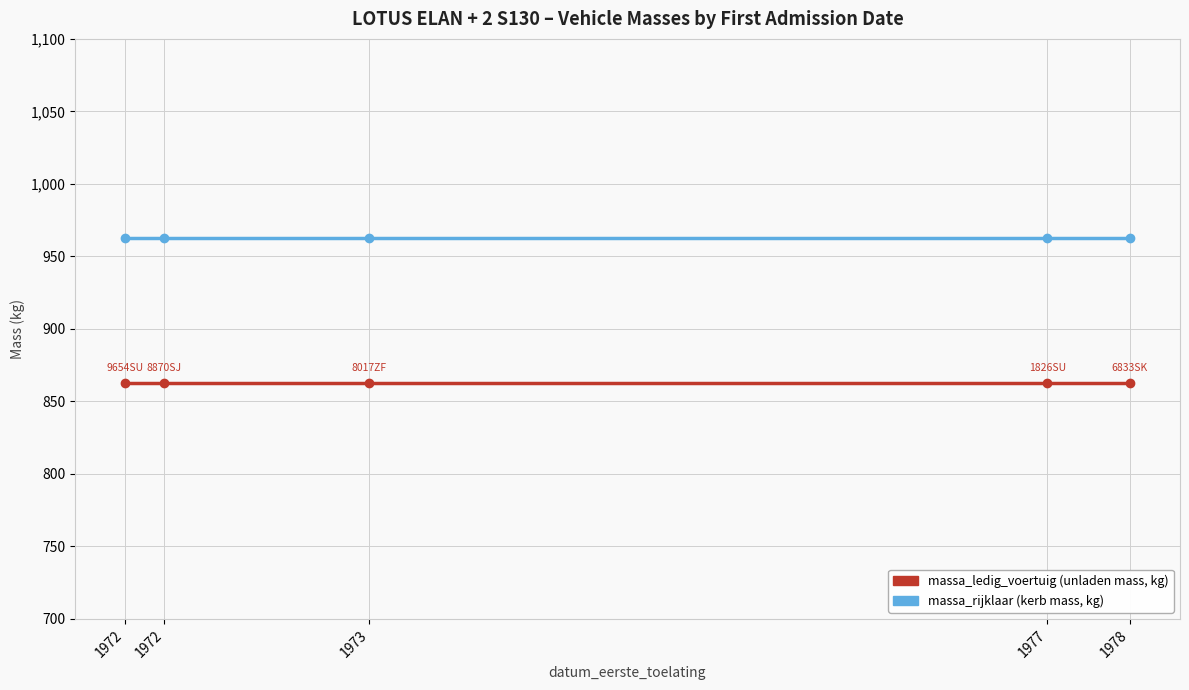

Is it true that massa_rijklaar equals 1609 at 1978?

False